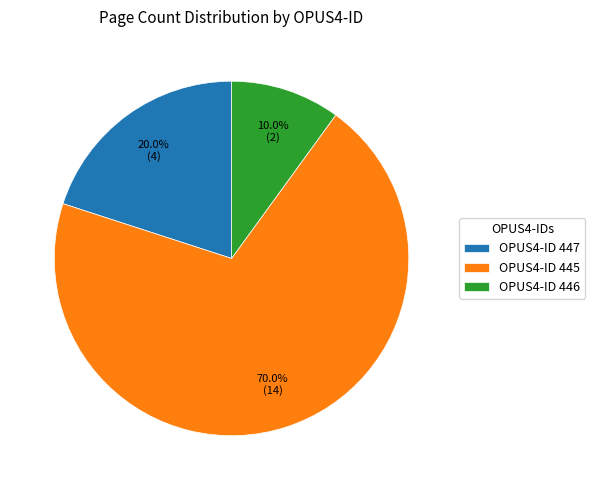

Which has a higher value, OPUS4-ID 447 or OPUS4-ID 446?

OPUS4-ID 447